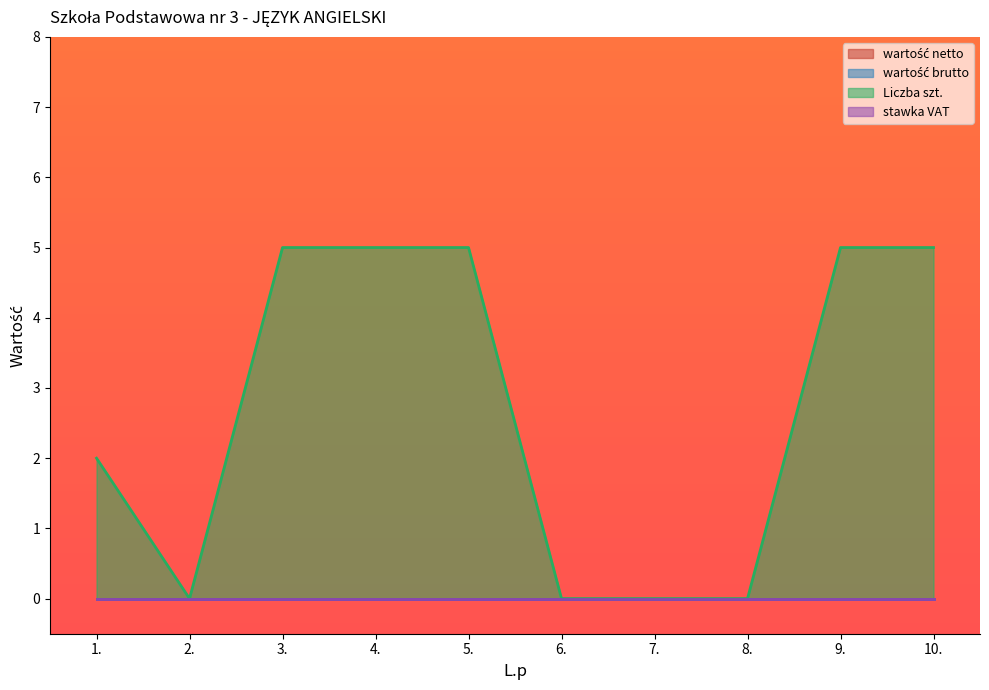

What is the label of the 3rd point from the left?

3.